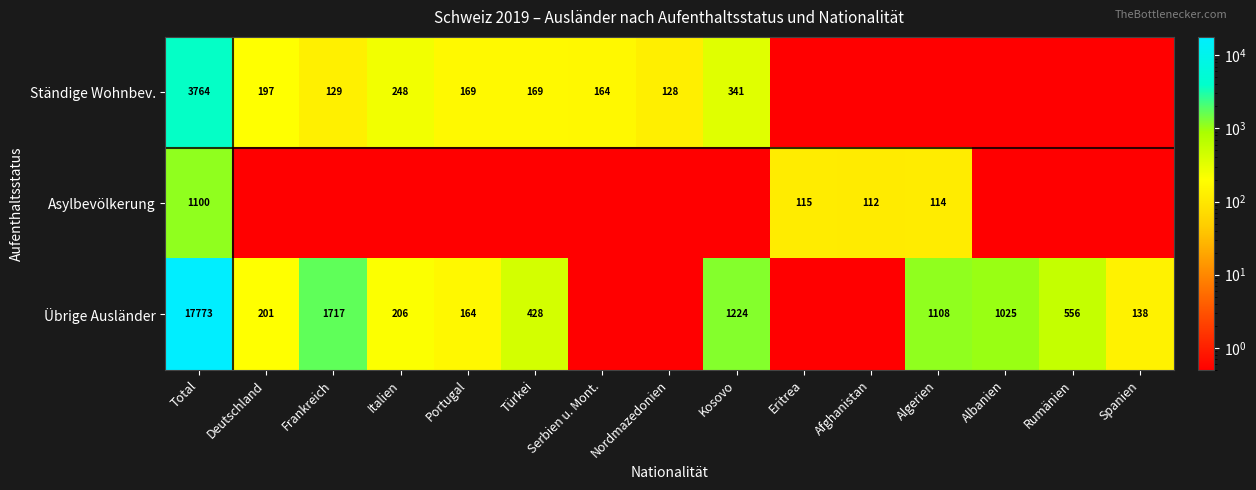

Is it true that Ständige Wohnbev. equals 341.0 at Kosovo?

True